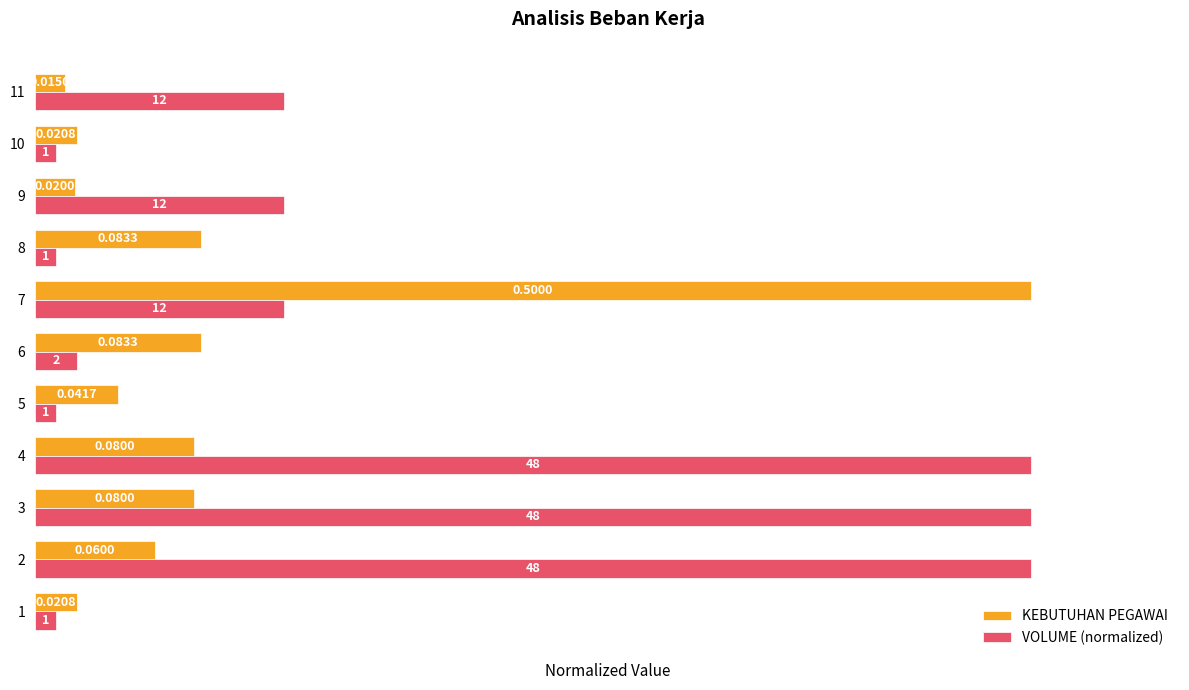

Which series has the widest spread of values?

VOLUME (normalized)